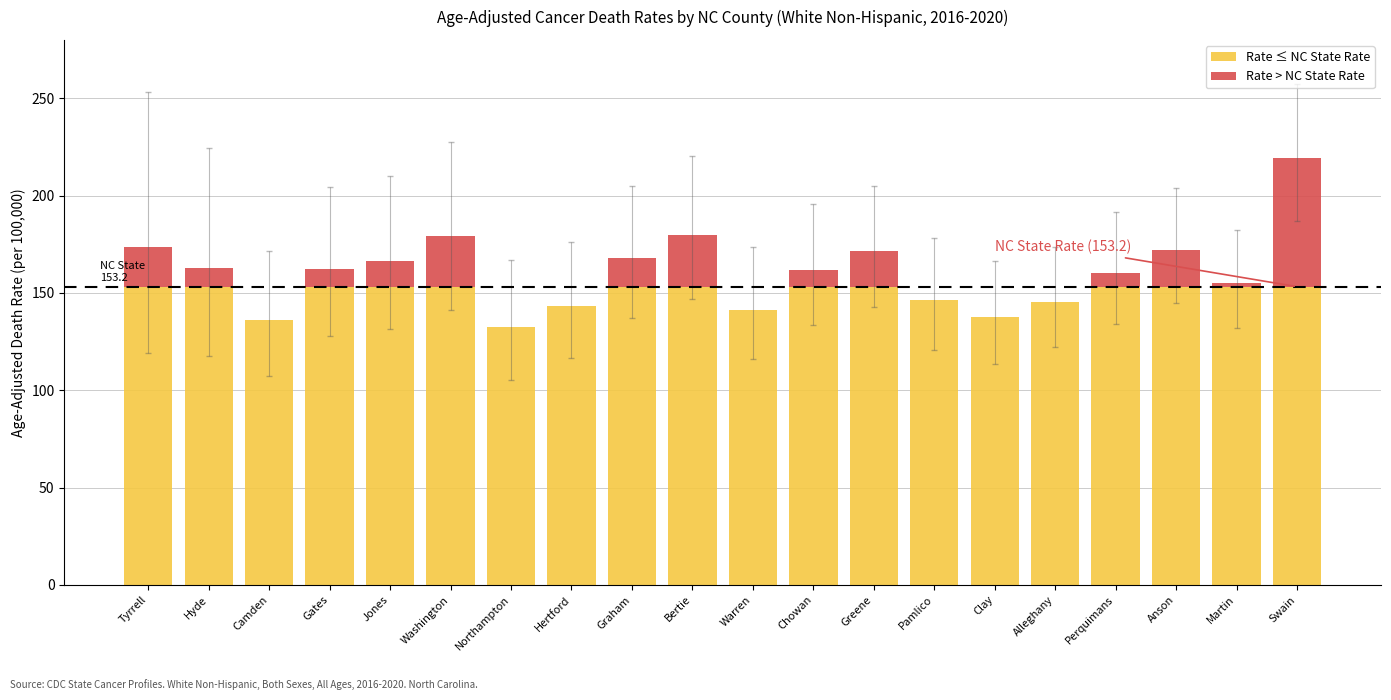

Is it true that Rate ≤ NC State Rate equals 153.2 at Greene?

True